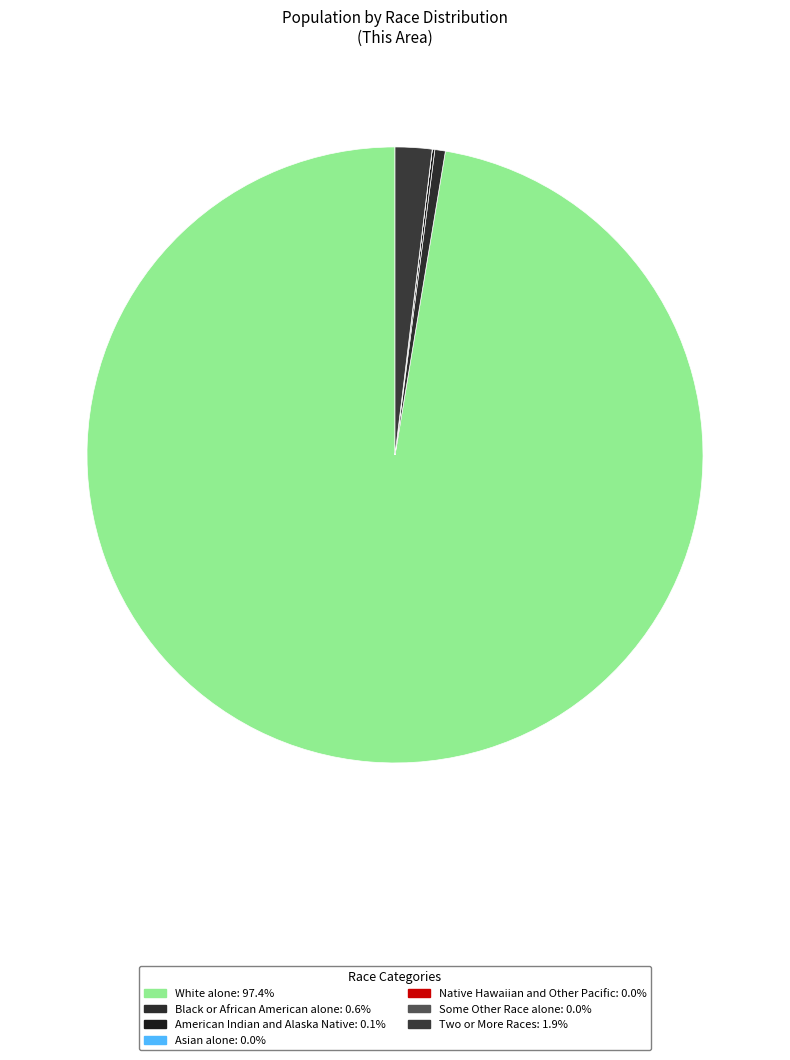

Does any single category account for the majority?

Yes